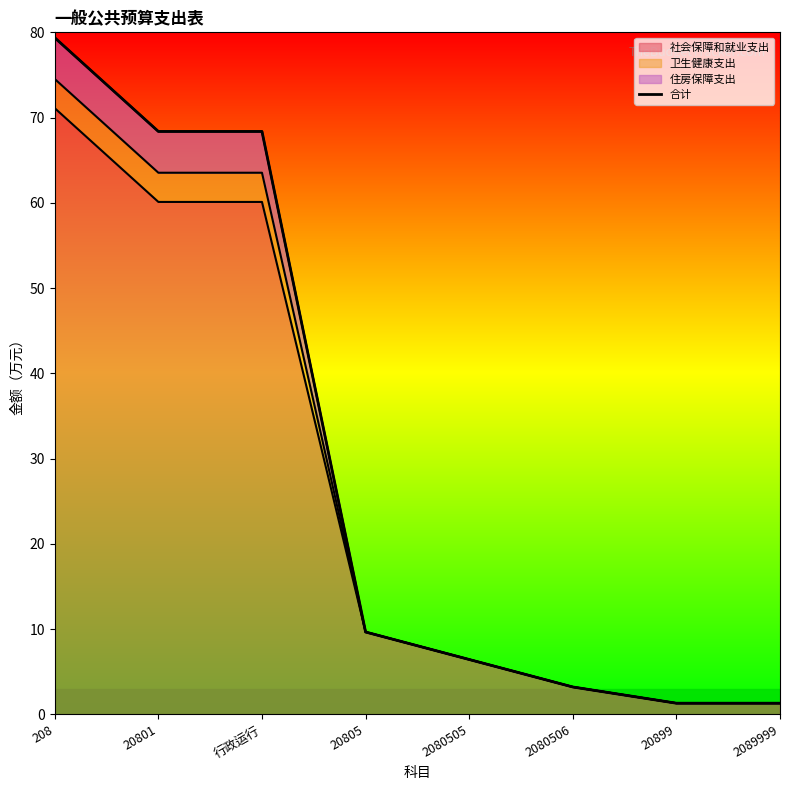

The chart shows a value of 41.9 at 20801. True or false?

False